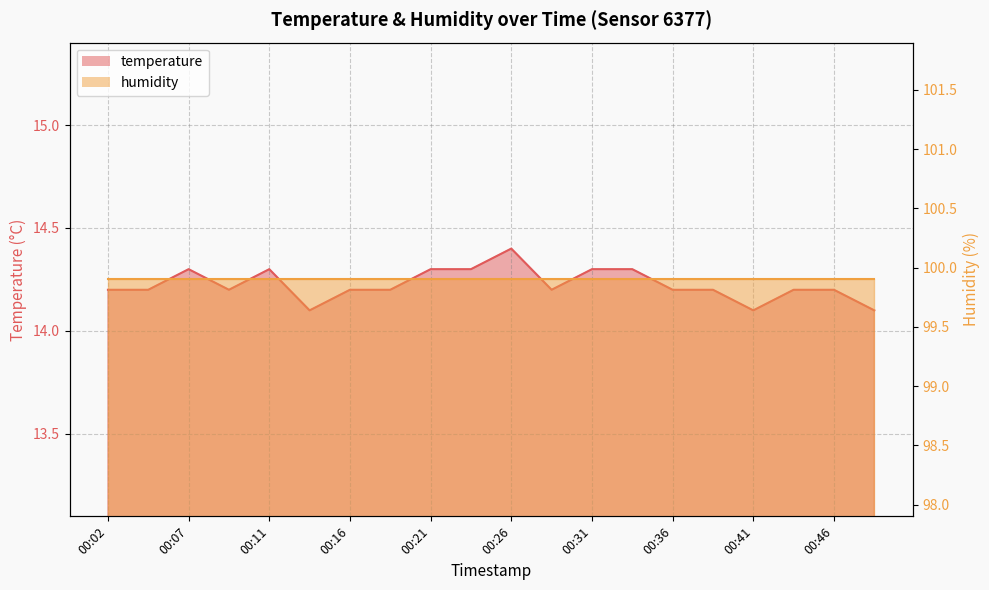

List the labels in order of value, smallest first.

00:14, 00:41, 00:48, 00:02, 00:04, 00:09, 00:16, 00:19, 00:29, 00:36, 00:38, 00:43, 00:46, 00:07, 00:11, 00:21, 00:24, 00:31, 00:34, 00:26